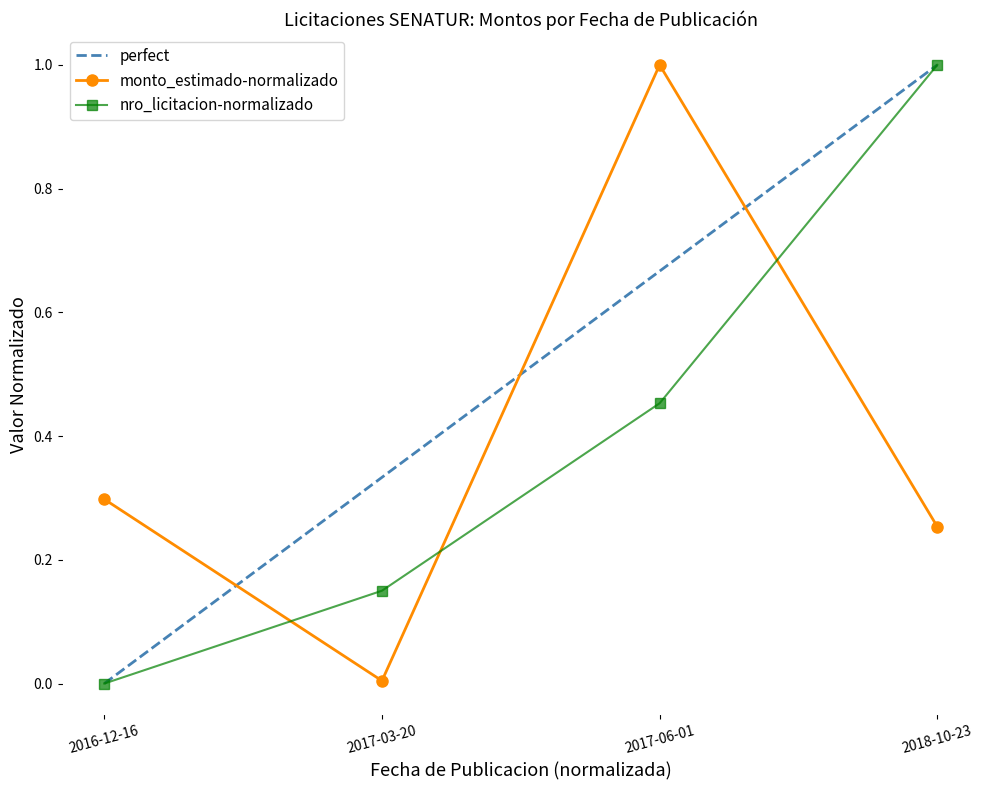

How many data points does each series have?

4